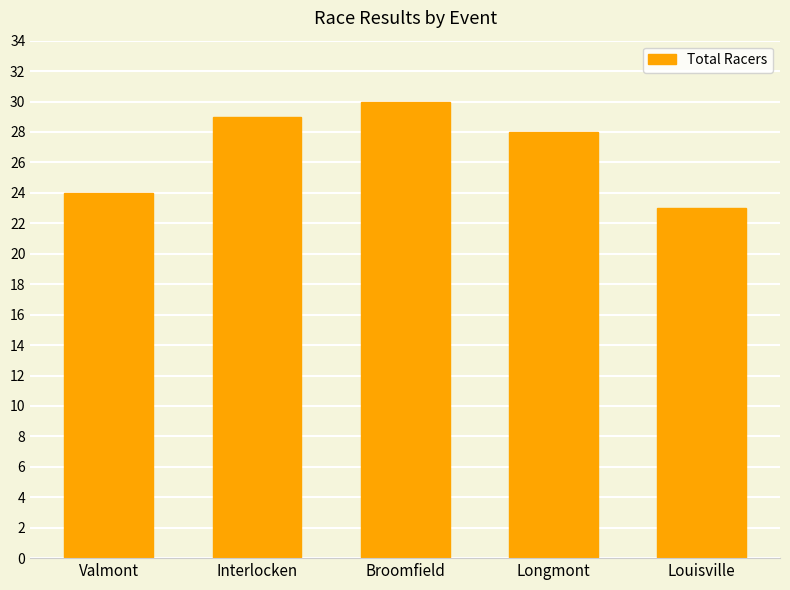

List the labels in order of value, largest first.

Broomfield, Interlocken, Longmont, Valmont, Louisville